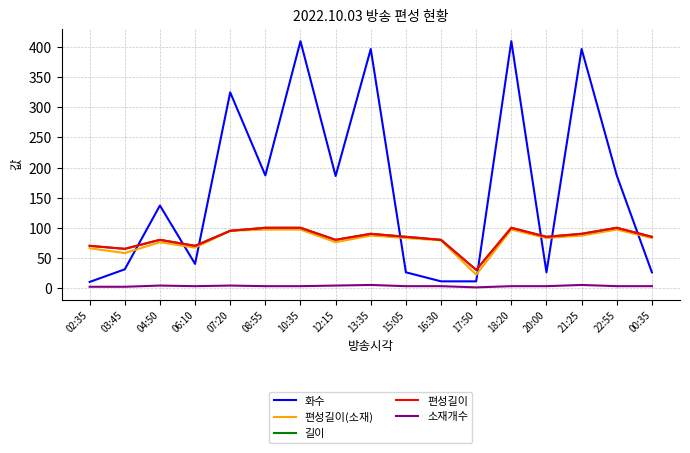

Does the chart have visible grid lines?

Yes